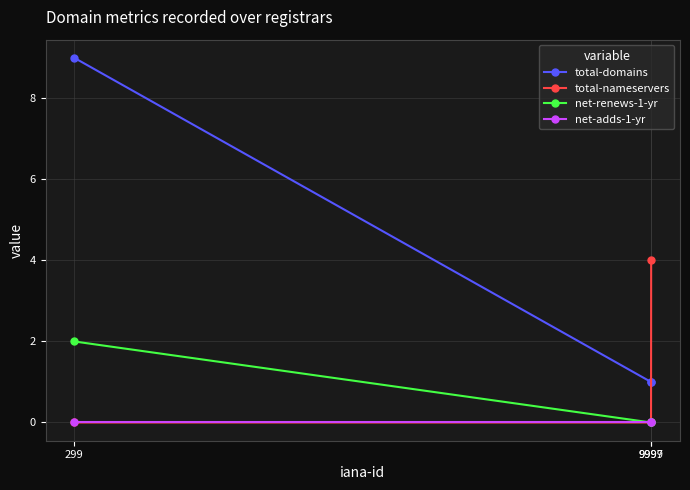

Which series has the widest spread of values?

total-domains